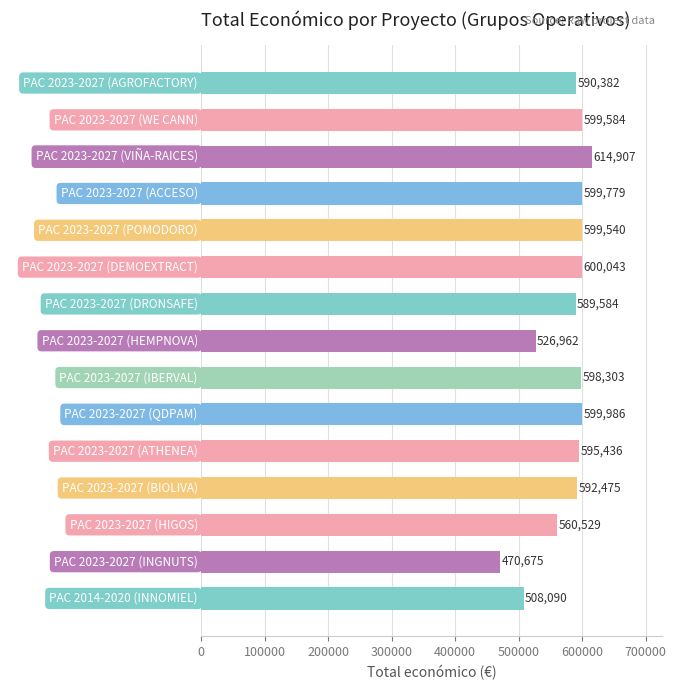

What is the minimum value shown in the chart?

470675